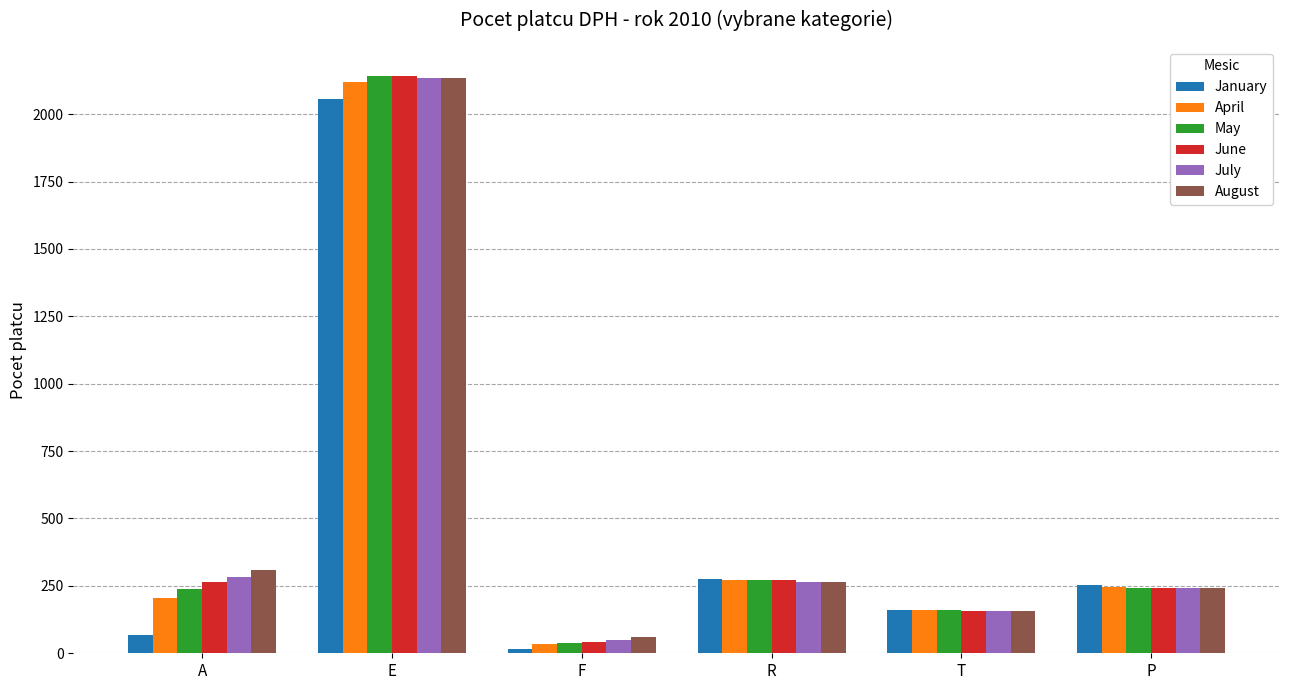

Read the July value at P, to the nearest 10.

240